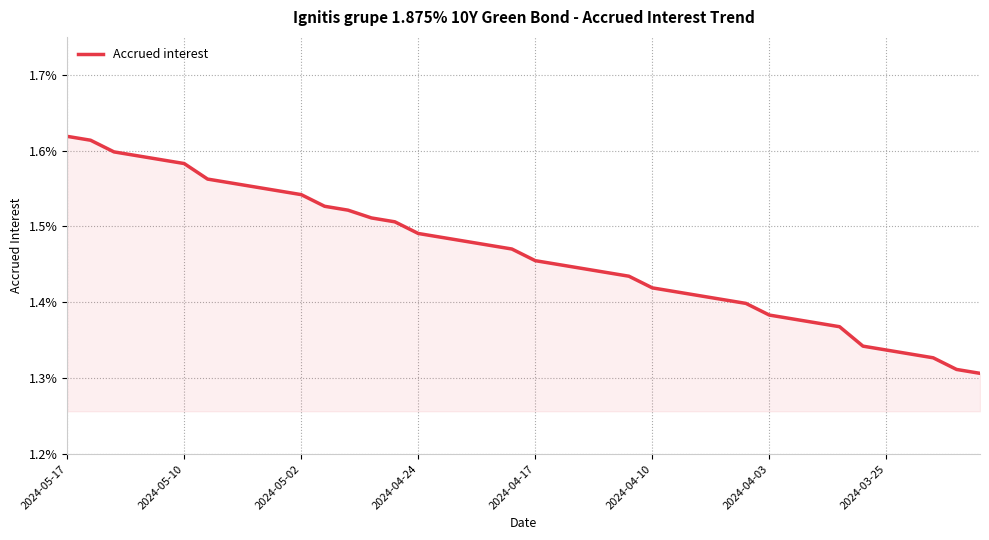

What is the difference between the maximum and minimum values?

0.3